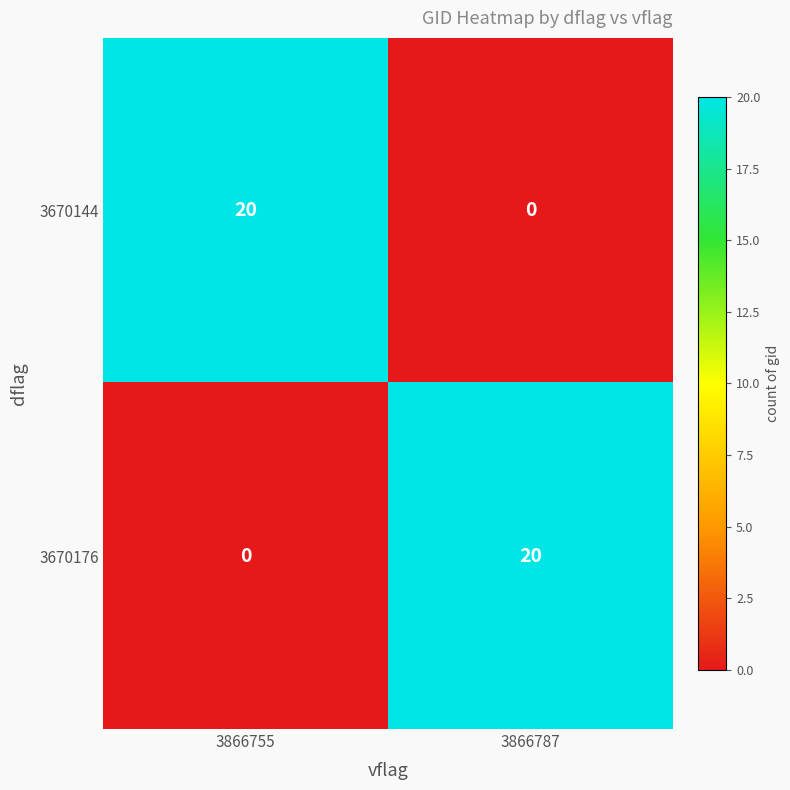

What is the maximum value shown in the chart?

20